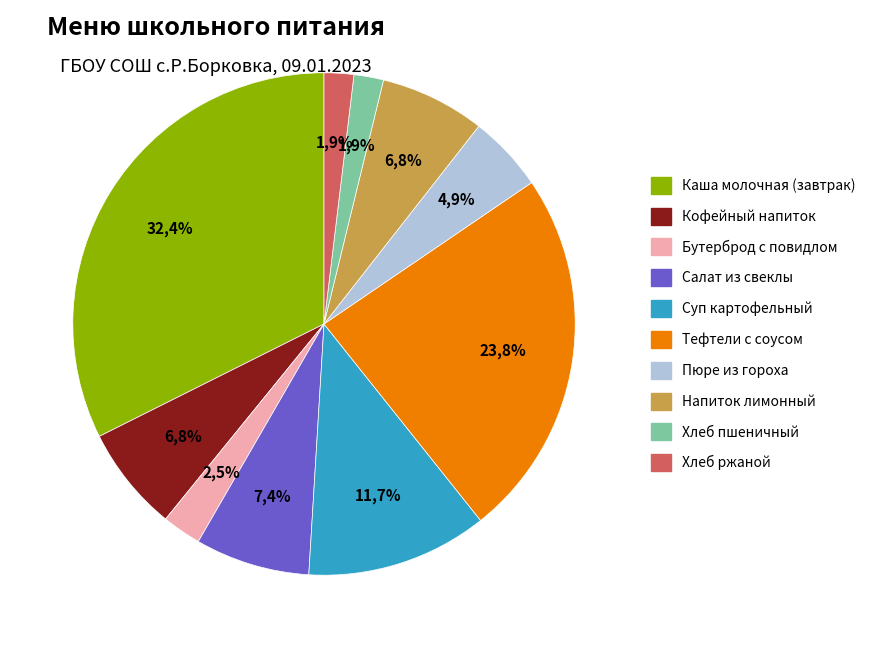

Rank the categories by value from highest to lowest.

Каша молочная (завтрак), Тефтели с соусом, Суп картофельный, Салат из свеклы, Кофейный напиток, Напиток лимонный, Пюре из гороха, Бутерброд с повидлом, Хлеб пшеничный, Хлеб ржаной